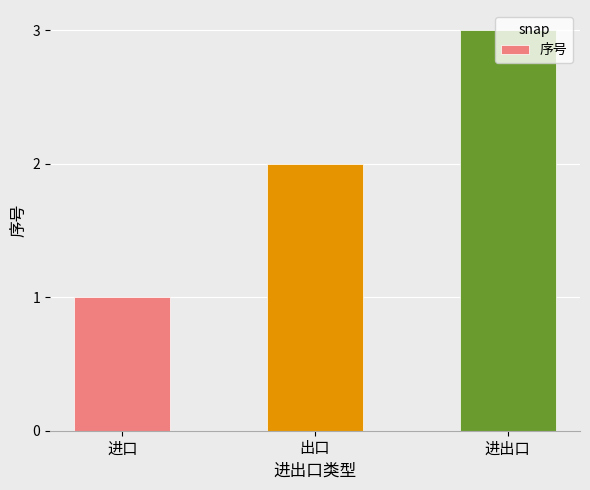

What is the change in value from 出口 to 进出口?

+1